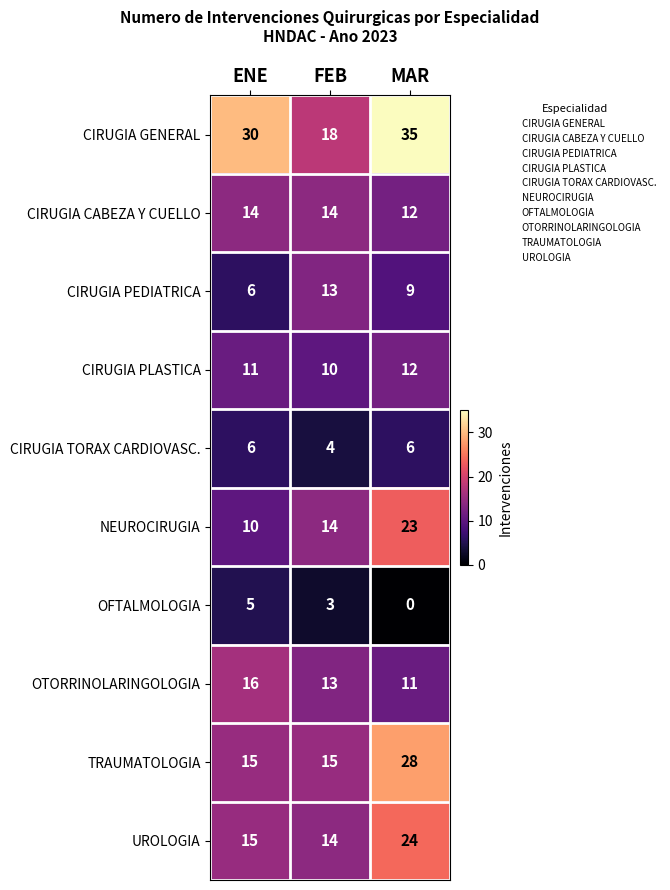

What is the average value of the CIRUGIA PEDIATRICA series?

9